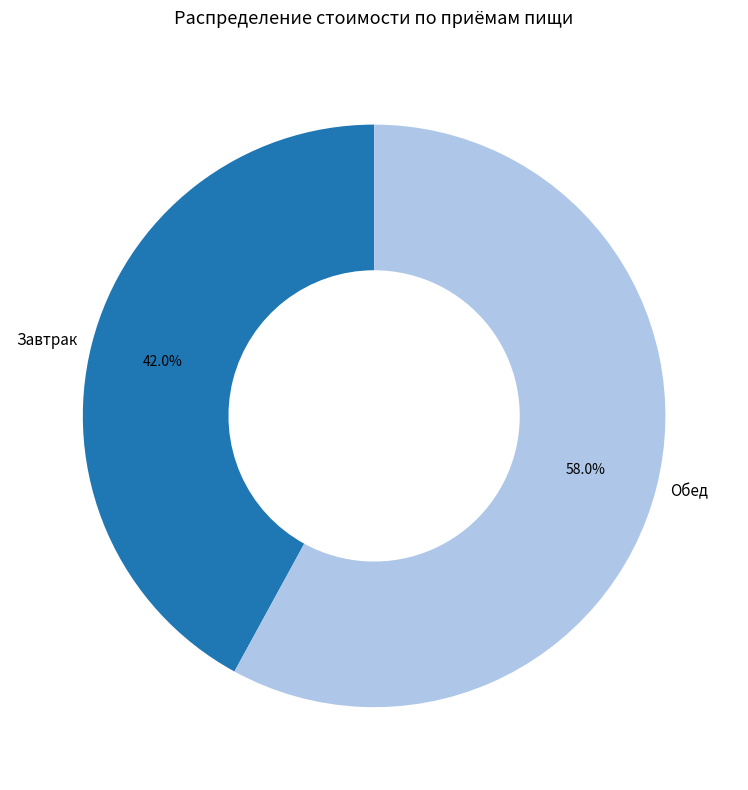

Rank the categories by value from lowest to highest.

Завтрак, Обед